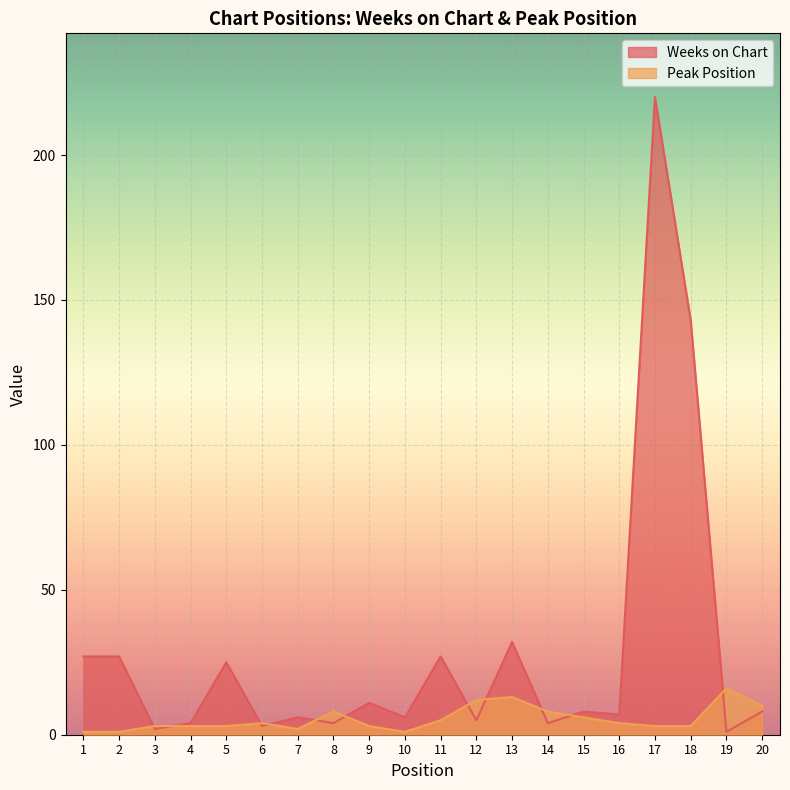

Reading left to right, what are all the values shown in this chart?

Weeks on Chart: 1=27	2=27	3=2	4=4	5=25	6=3	7=6	8=4	9=11	10=6	11=27	12=5	13=32	14=4	15=8	16=7	17=220	18=143	19=1	20=8
Peak Position: 1=1	2=1	3=3	4=3	5=3	6=4	7=2	8=8	9=3	10=1	11=5	12=12	13=13	14=8	15=6	16=4	17=3	18=3	19=16	20=10